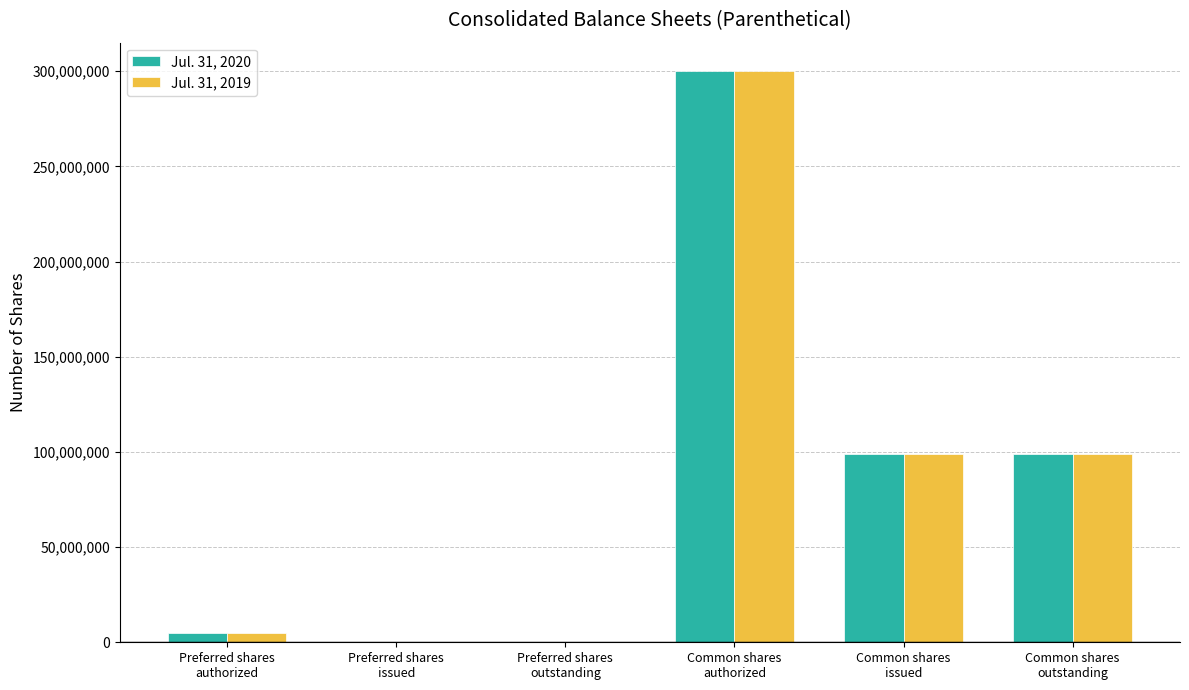

Count the number of data series in this chart.

2